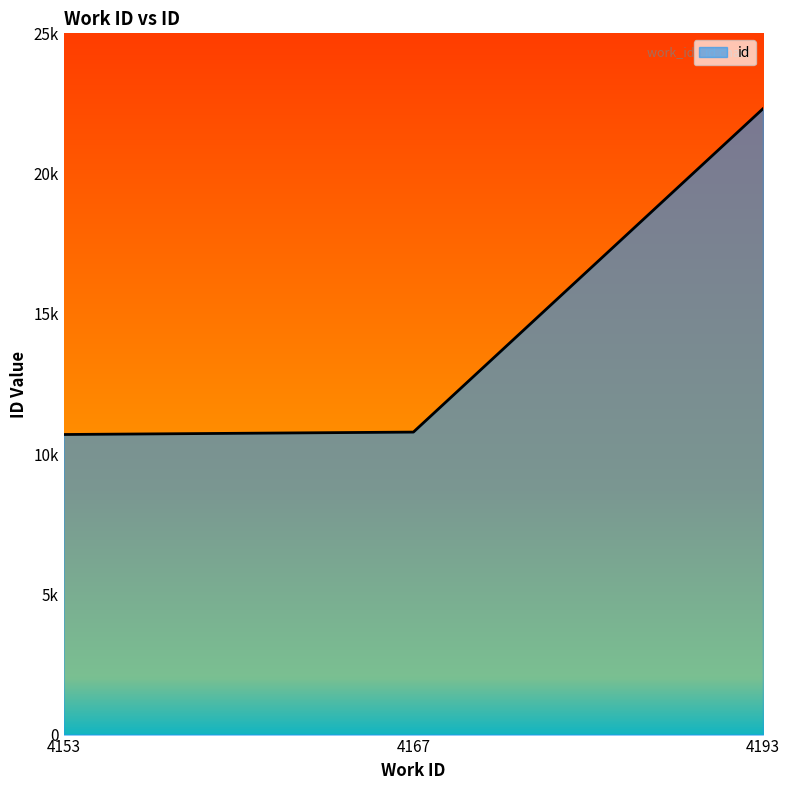

Rank the categories by value from lowest to highest.

4153, 4167, 4193